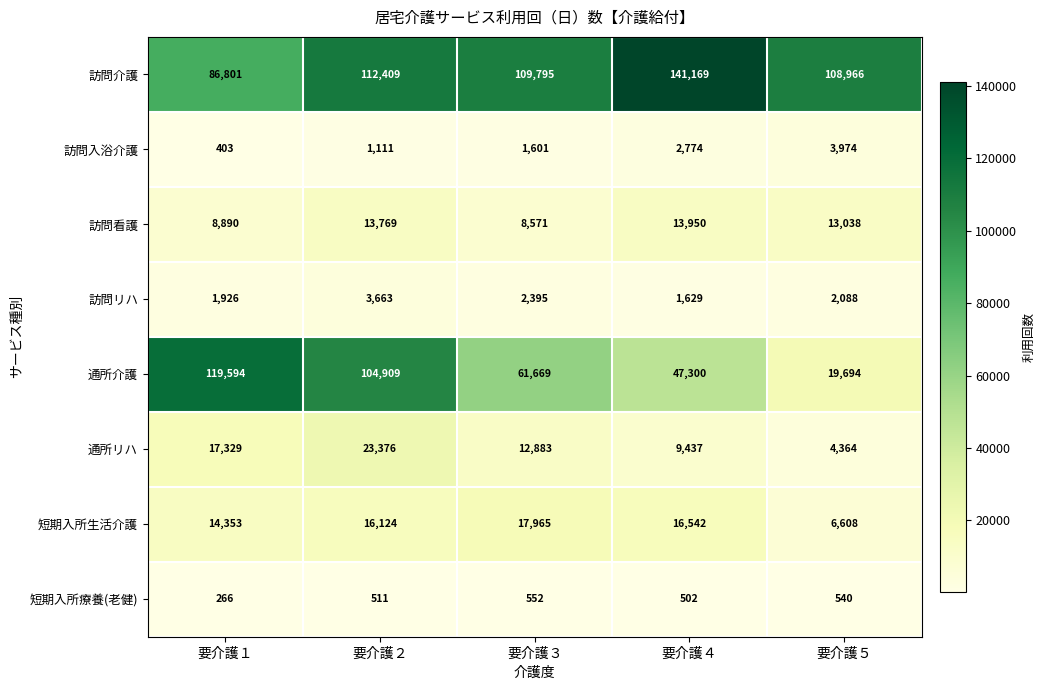

At which category is the sum across all series the highest?

要介護２